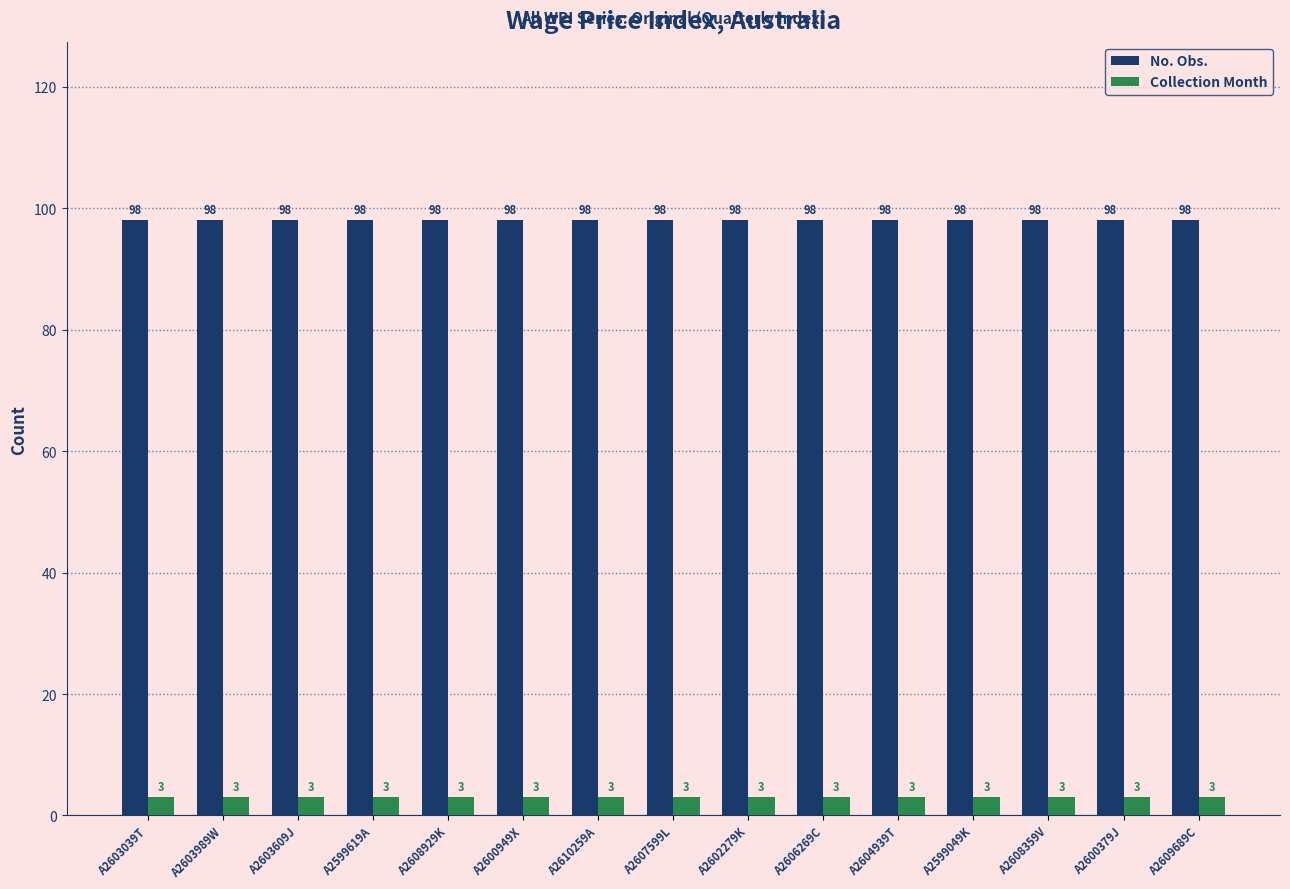

What is the approximate value of No. Obs. at A2609689C?

98